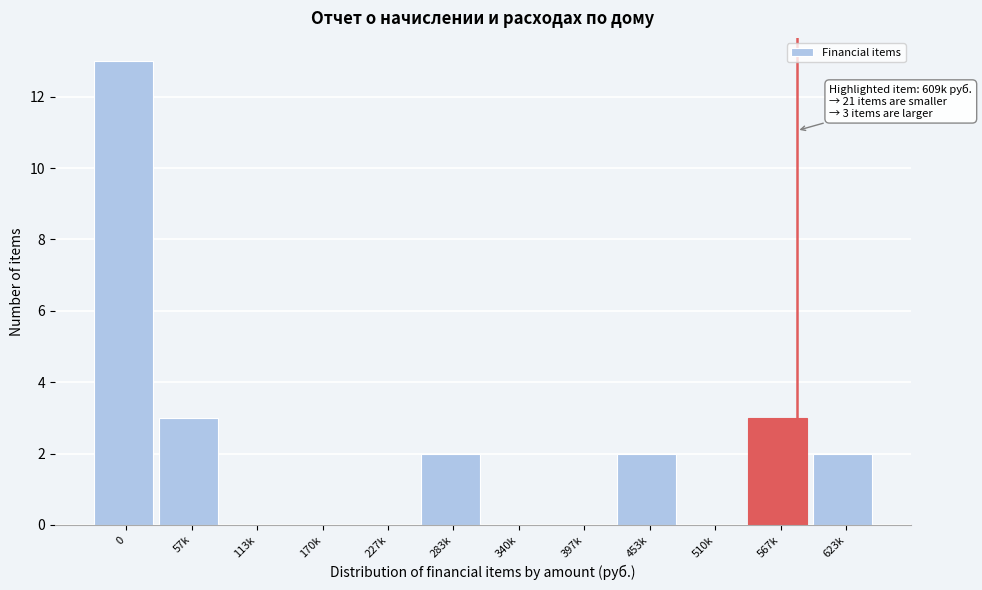

Reading right to left, transcribe all the data shown in this chart.

623k=2	567k=3	510k=0	453k=2	397k=0	340k=0	283k=2	227k=0	170k=0	113k=0	57k=3	0=13